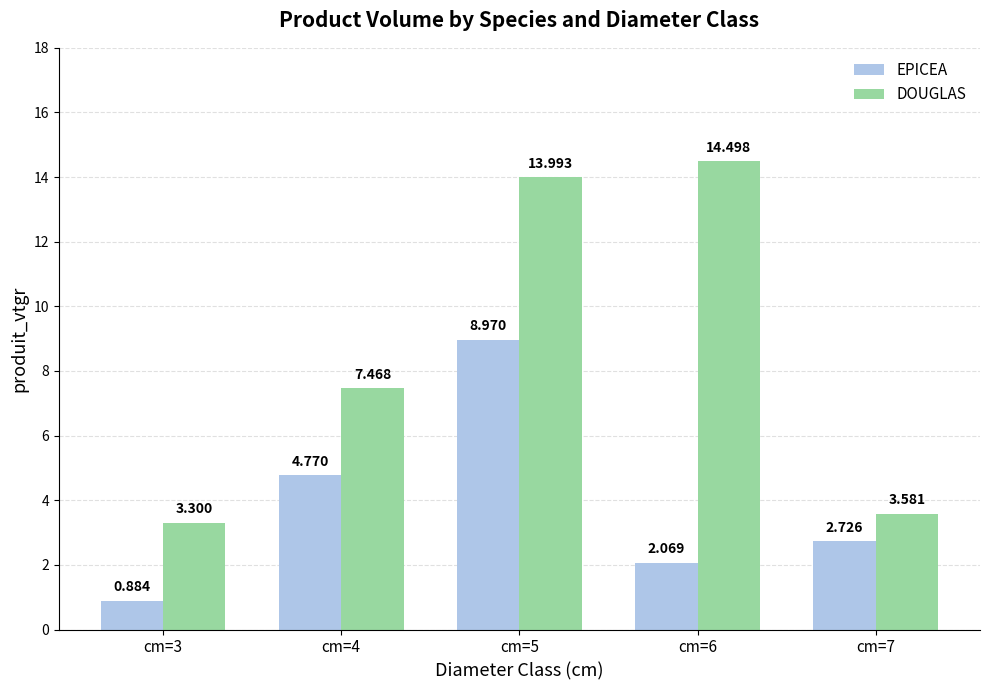

Which series has the largest range (max minus min)?

DOUGLAS